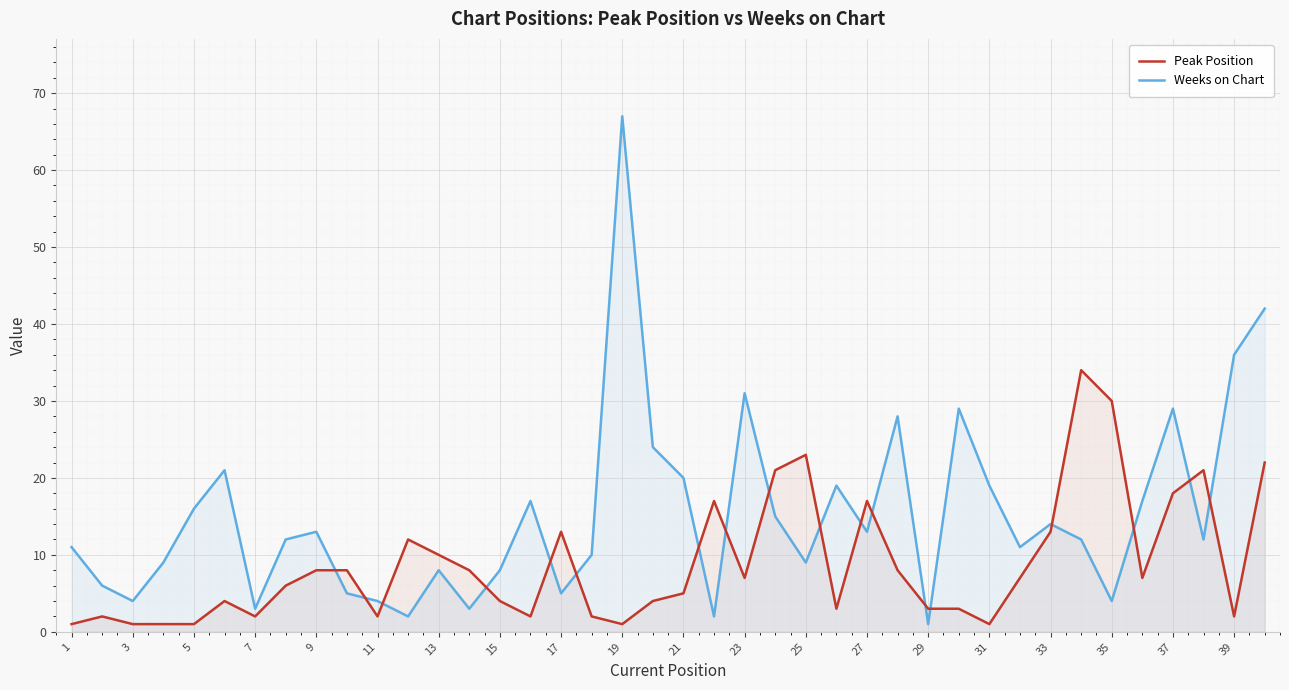

Rank the series by their maximum value, from highest to lowest.

Weeks on Chart, Peak Position